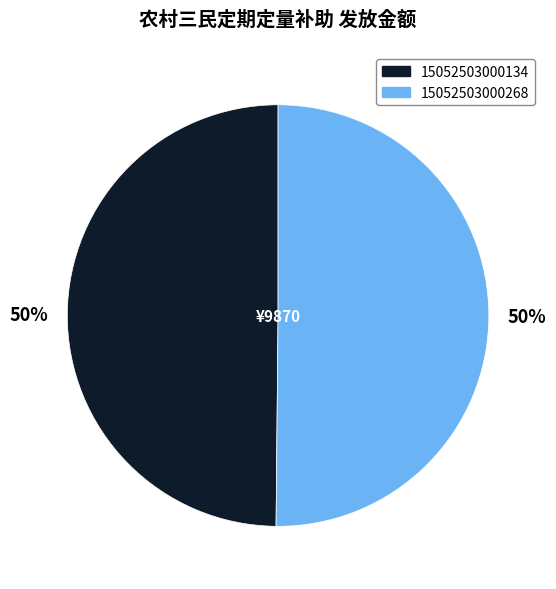

How many segments does this pie chart have?

2